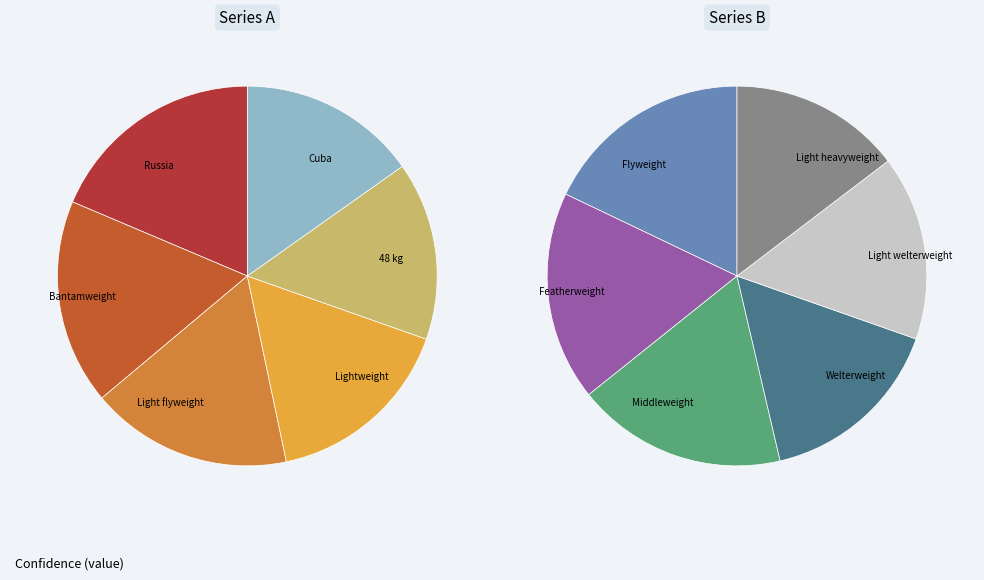

Does any single category account for the majority?

No